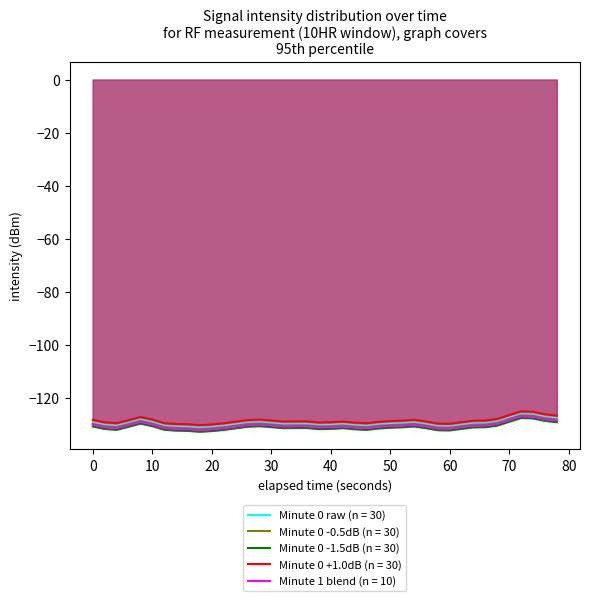

What is the difference between the maximum and minimum values?

9.2